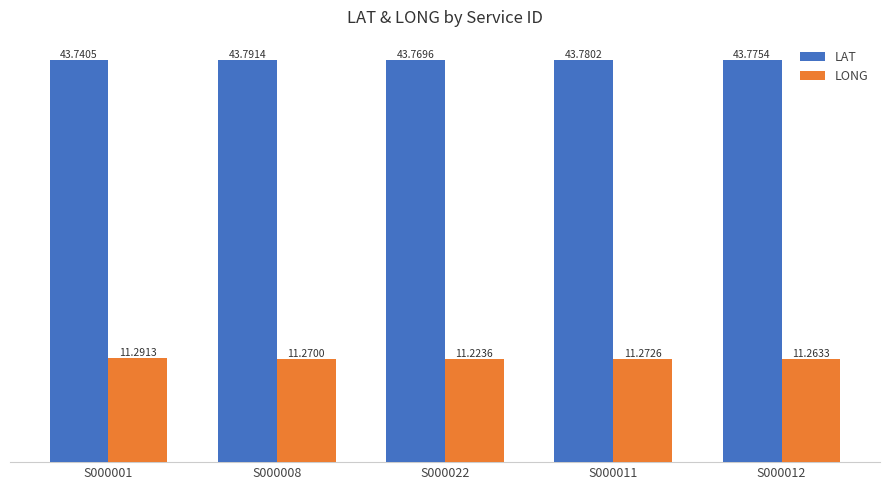

How many bars are there in total?

10